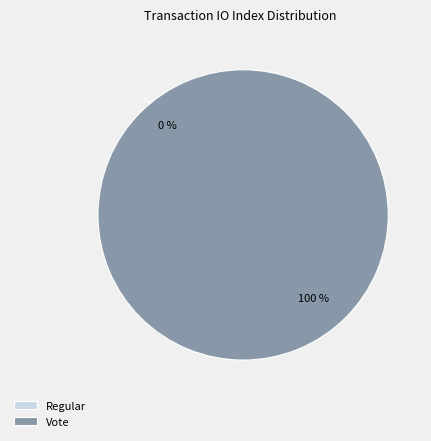

The Regular slice represents 0% of the pie. True or false?

True